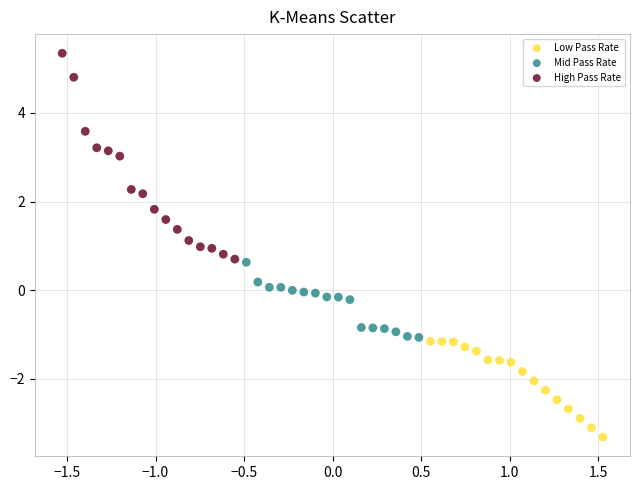

Which series has the widest spread of Y values?

High Pass Rate